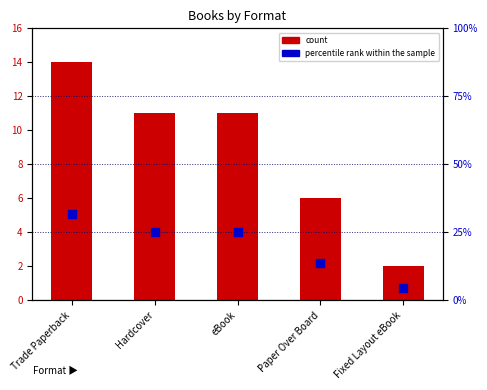

What is the total value across all series at Hardcover?

36.0